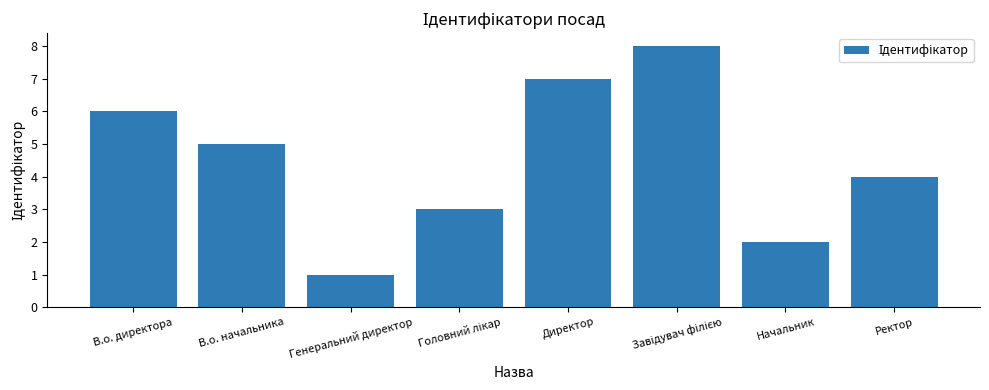

Reading left to right, extract all data points from this chart.

6	5	1	3	7	8	2	4